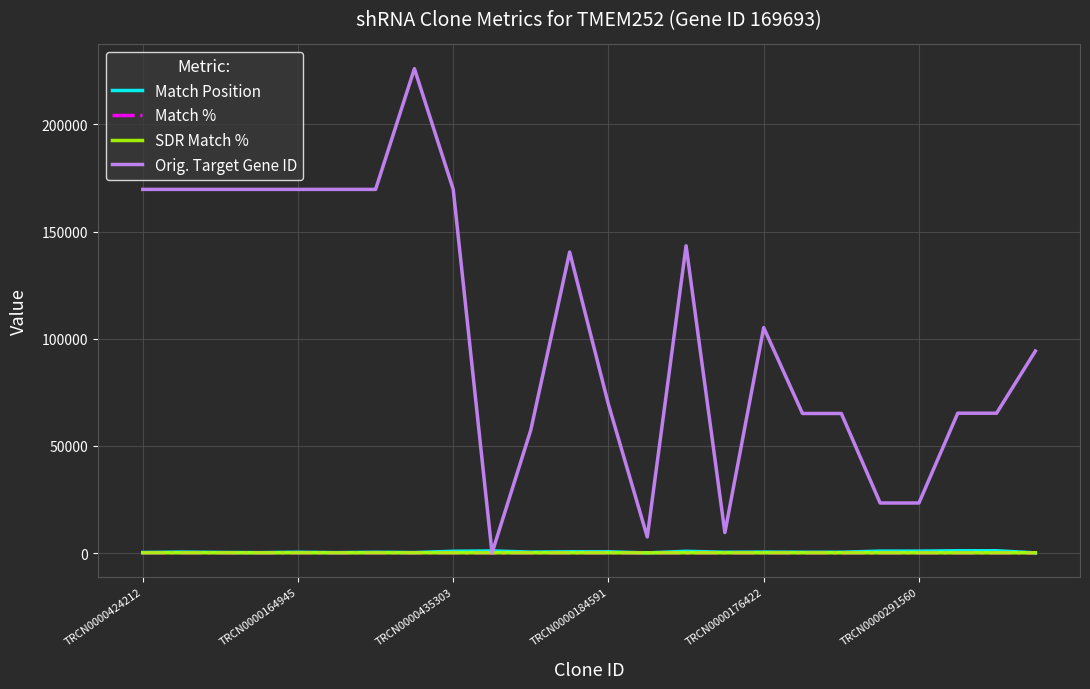

Which series has the widest spread of values?

Orig. Target Gene ID